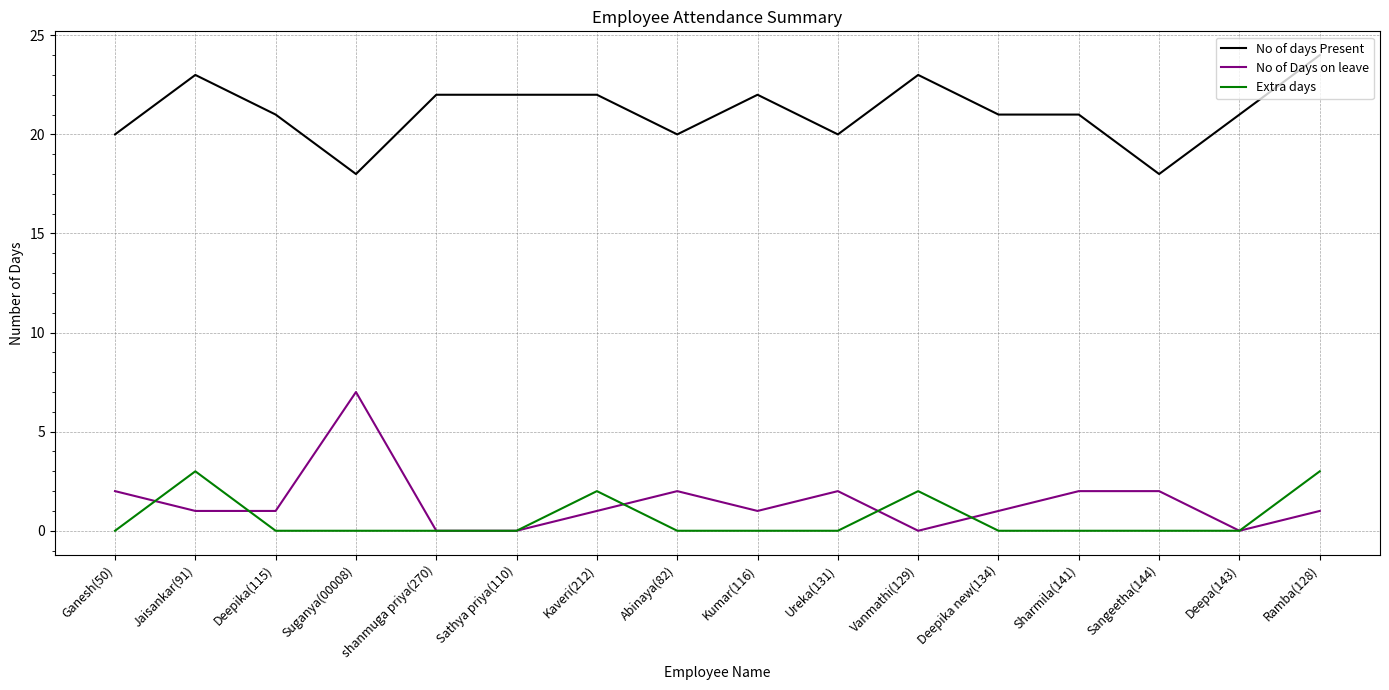

How many lines are shown in the chart?

3